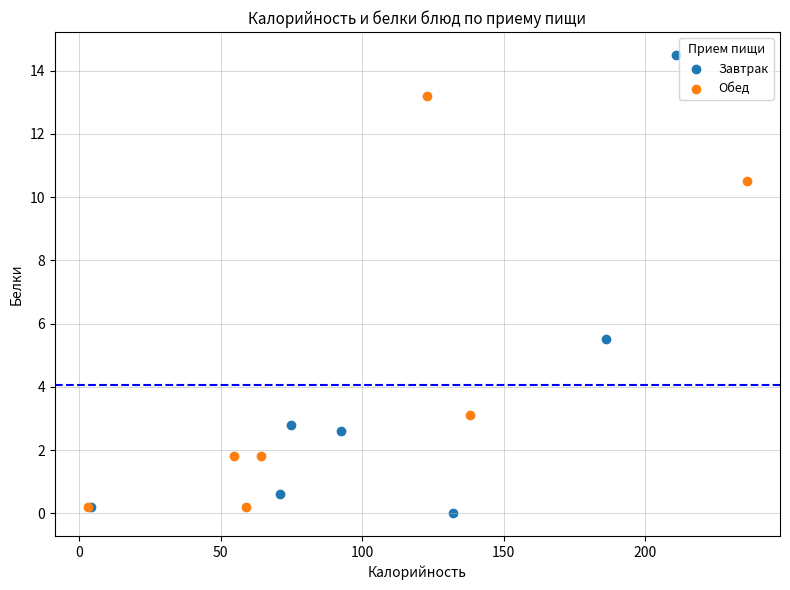

Which series has the widest spread of Y values?

Завтрак